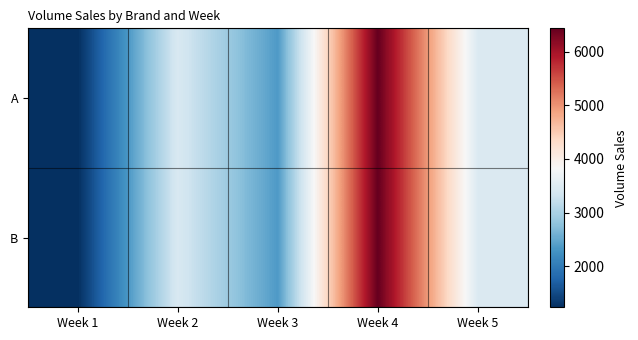

At which category does the chart reach its peak across all series?

Week 4